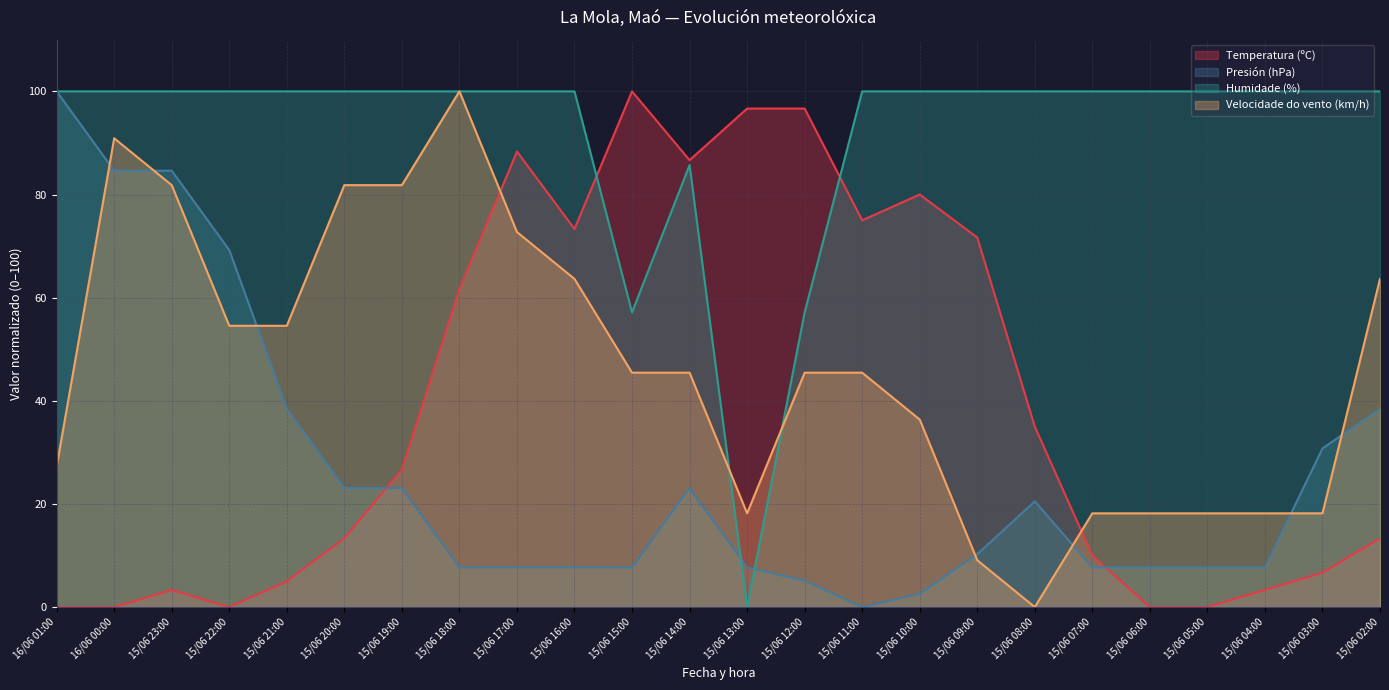

What are all the series names shown in the legend?

Temperatura (ºC), Presión (hPa), Humidade (%), Velocidade do vento (km/h)